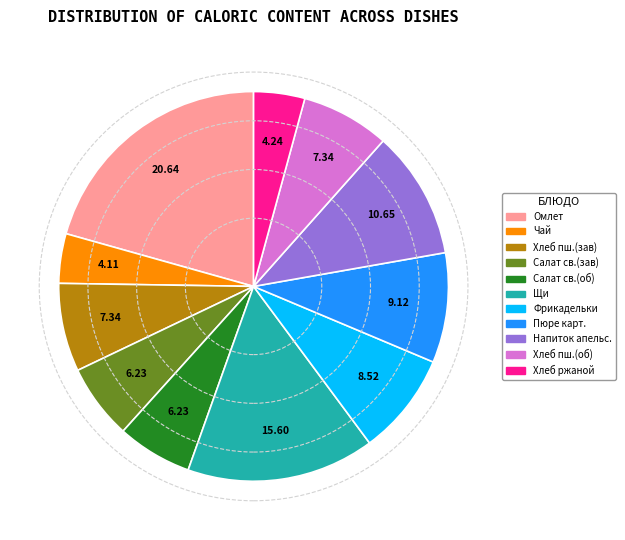

Is there a majority slice in this chart?

No